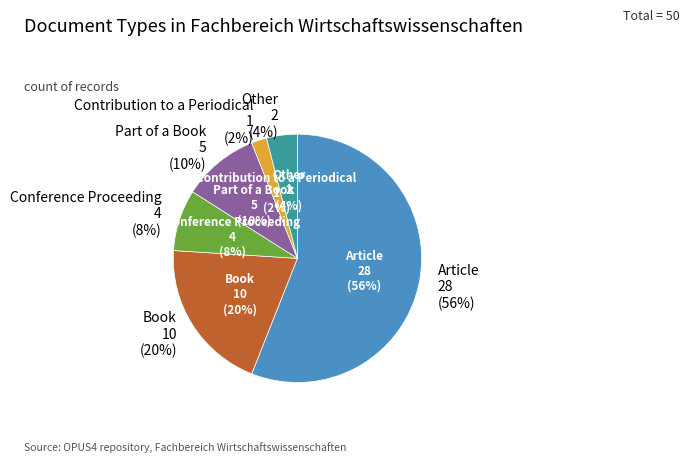

Combined, what portion of the pie is Contribution to a Periodical and Conference Proceeding?

10.0%